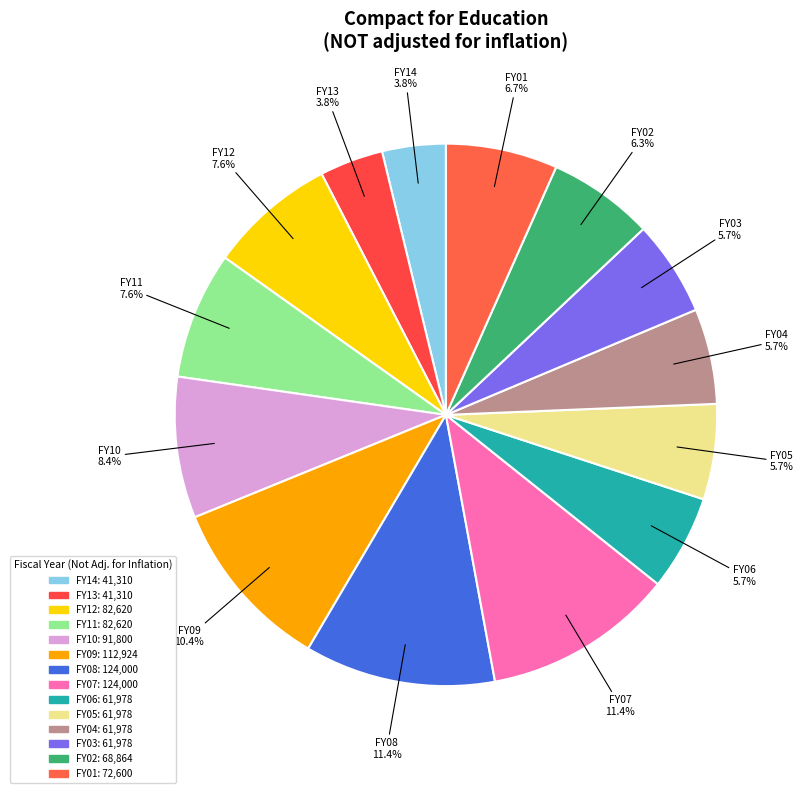

Count the number of slices in the pie.

14